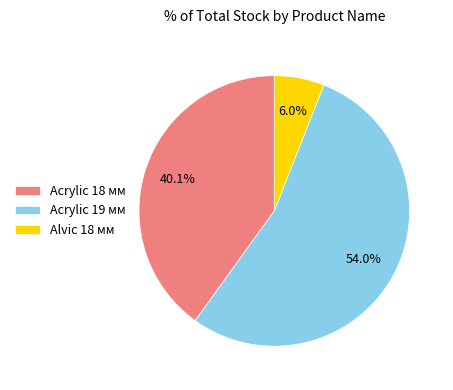

How many slices are in this pie chart?

3